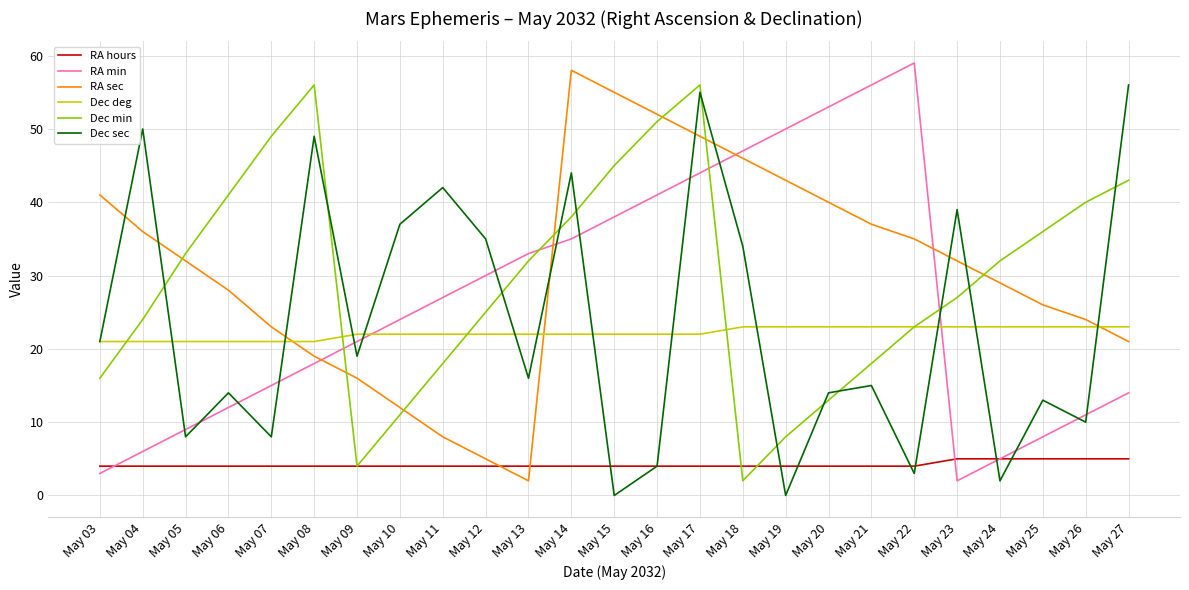

What is the difference between the maximum and second lowest values in the Dec sec series?

56